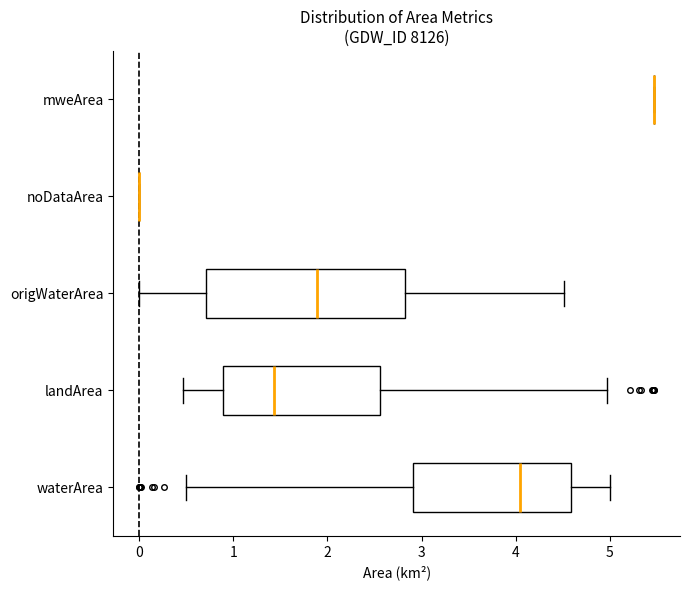

Comparing the boxes themselves (not the whiskers), which one is the widest?

origWaterArea